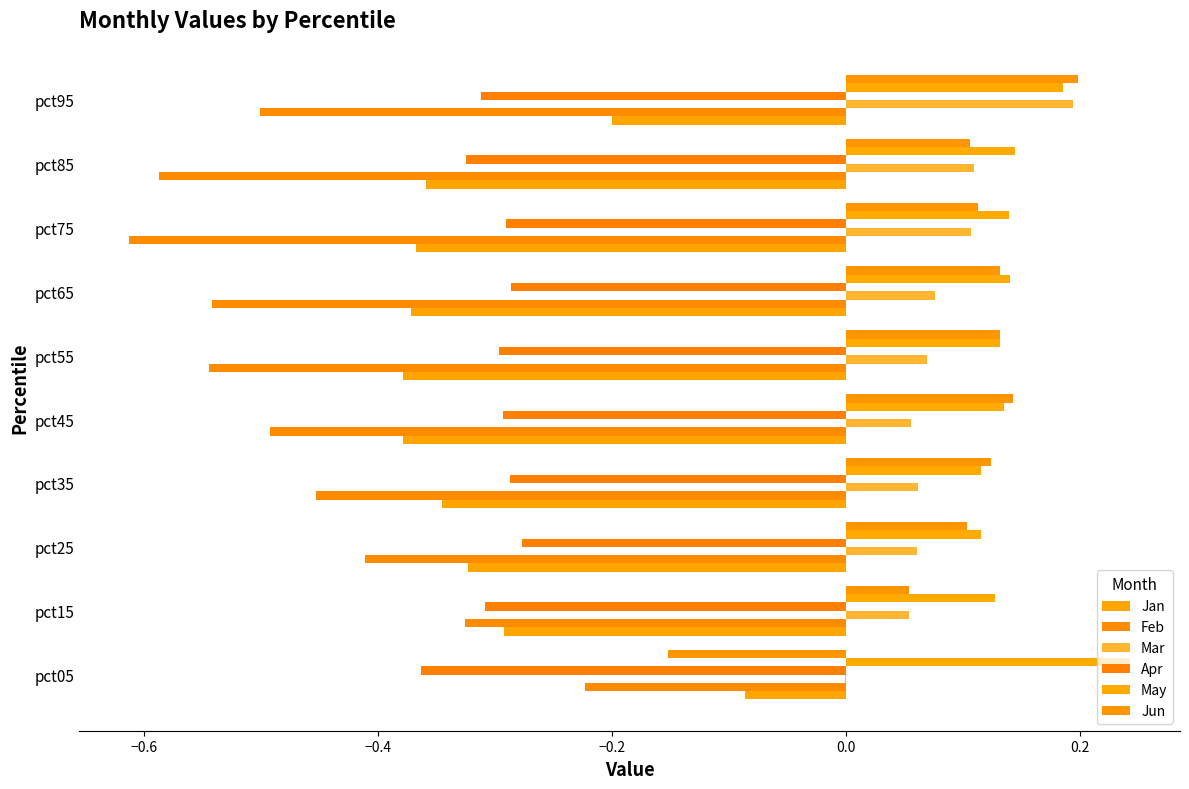

What is the sum of all Feb values?

-4.7